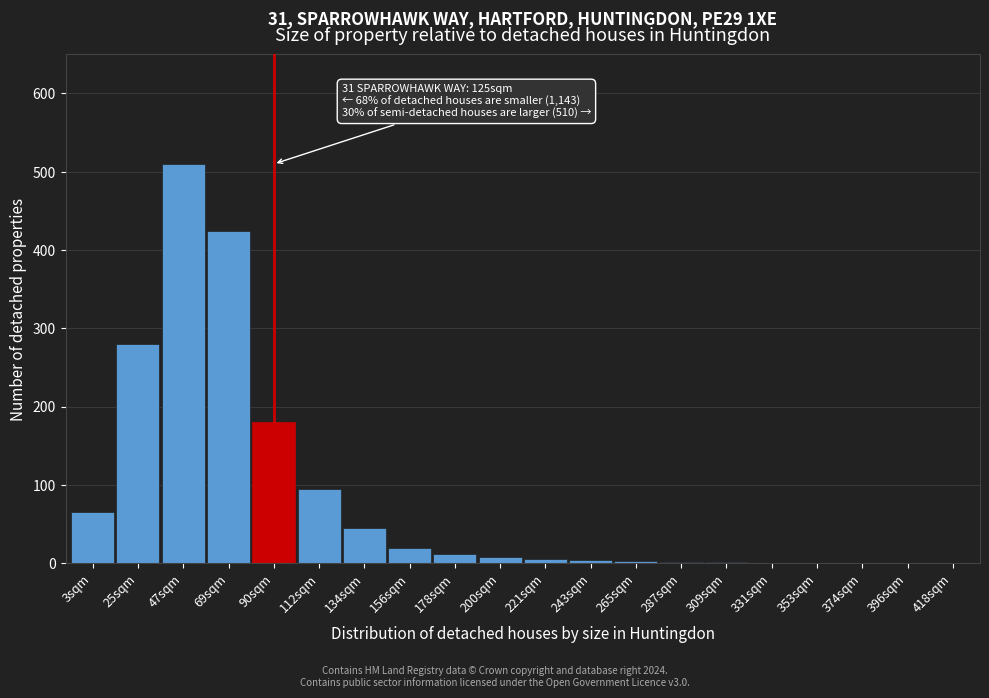

Approximately how many times larger is the value at 3sqm compared to 134sqm?

1.4